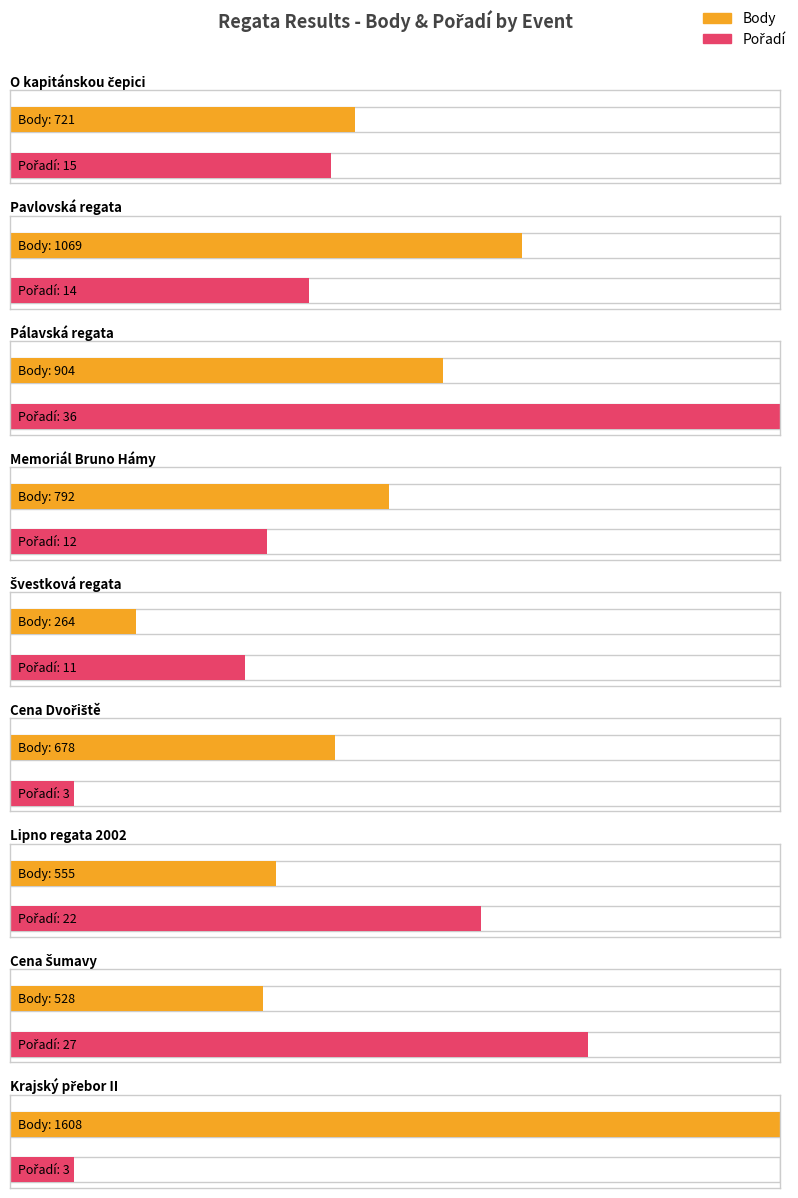

Which category has the lowest value in the Body series?

Švestková regata